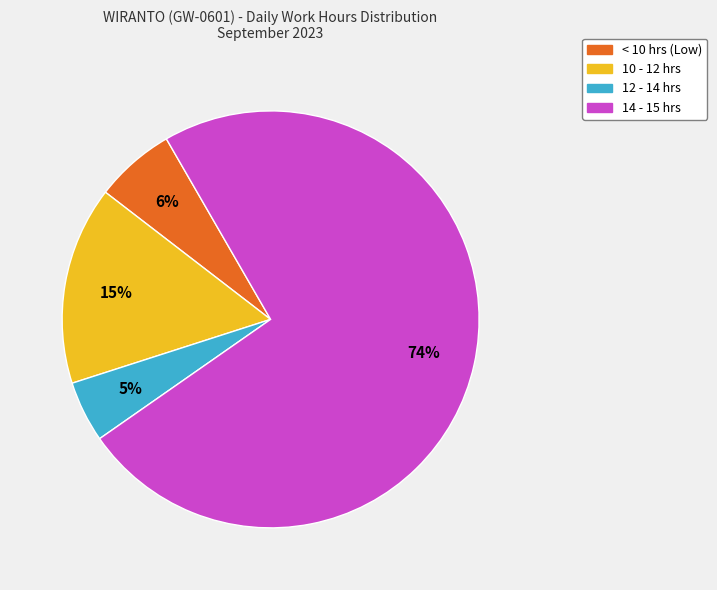

To the nearest percent, what is the difference between the largest and smallest slice percentages?

69%